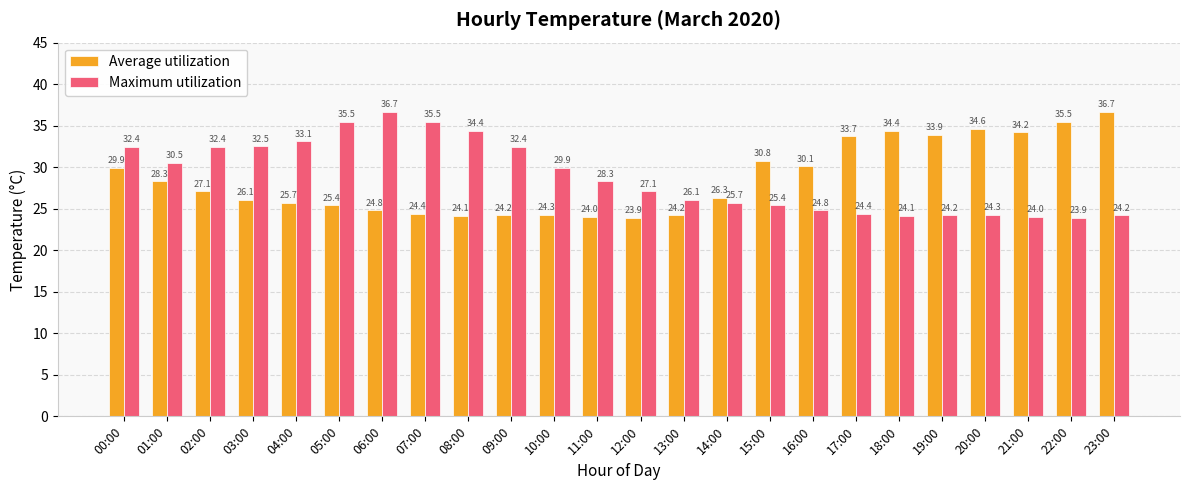

What is the difference between the maximum and second lowest values in the Average utilization series?

12.7